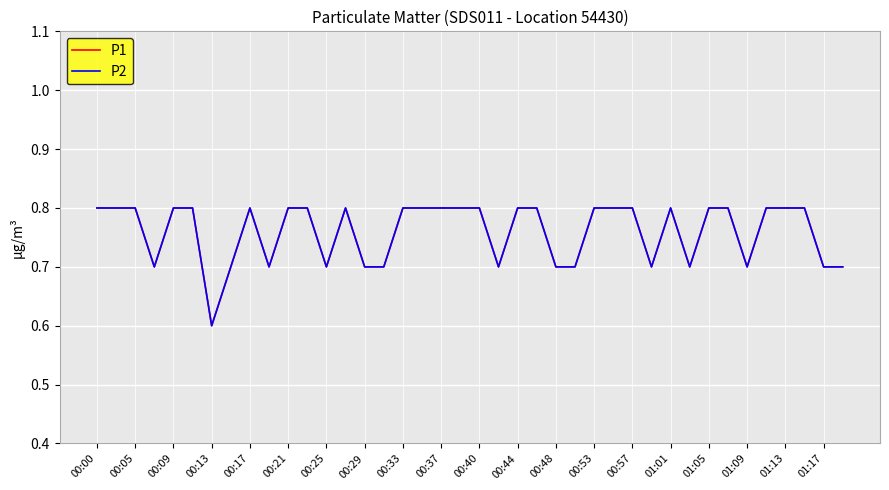

Is this an area chart (filled region under the line)?

No